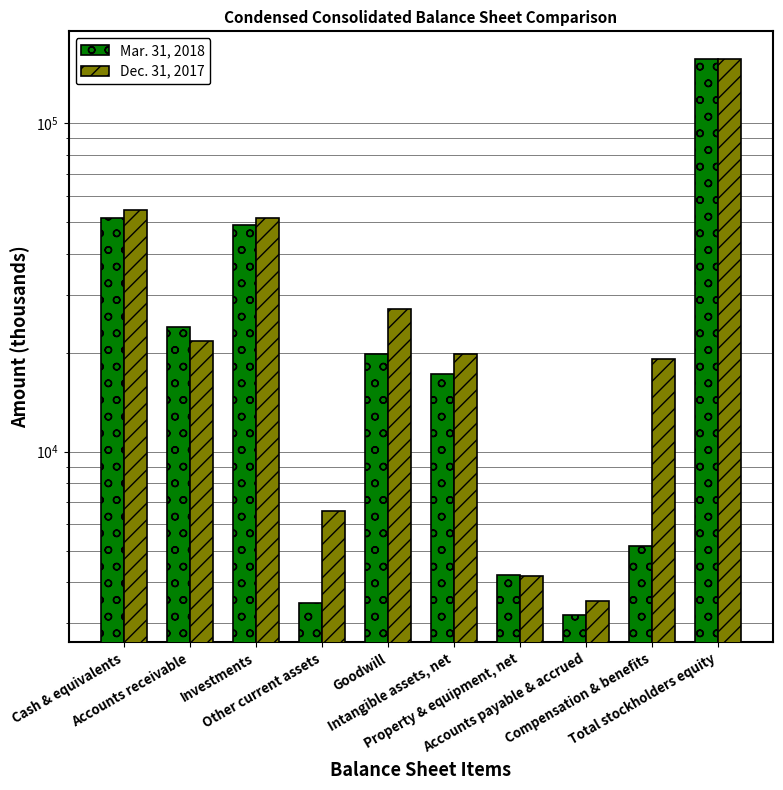

What is the sum of all Mar. 31, 2018 values?

333493